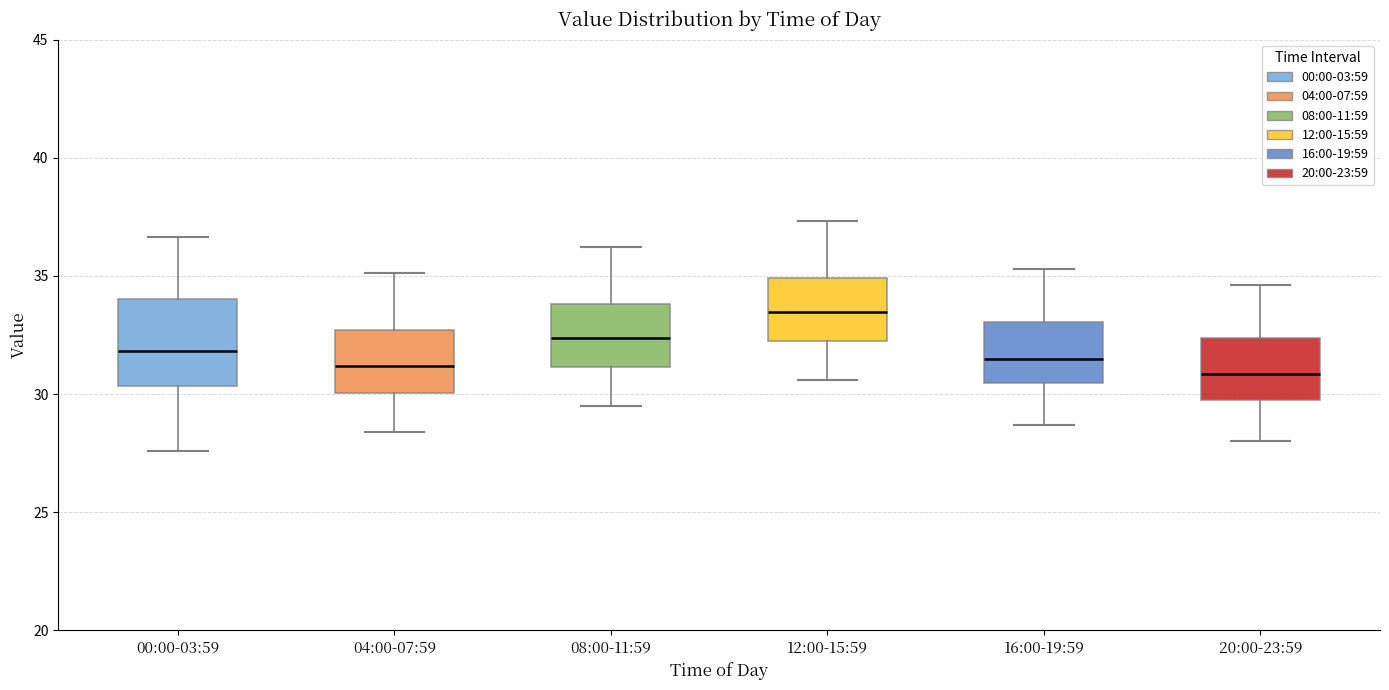

Reading left to right, read every box against the y-axis: the position of its median line, the range the box covers, and the ends of its whiskers. The values are not printed on the chart, so give them approximately, as read against the axis.

00:00-03:59: median 32.0, box 30.5 to 34.0, whiskers 27.5 to 36.5
04:00-07:59: median 31.0, box 30.0 to 32.5, whiskers 28.5 to 35.0
08:00-11:59: median 32.5, box 31.0 to 34.0, whiskers 29.5 to 36.0
12:00-15:59: median 33.5, box 32.5 to 35.0, whiskers 30.5 to 37.5
16:00-19:59: median 31.5, box 30.5 to 33.0, whiskers 28.5 to 35.5
20:00-23:59: median 31.0, box 30.0 to 32.5, whiskers 28.0 to 34.5